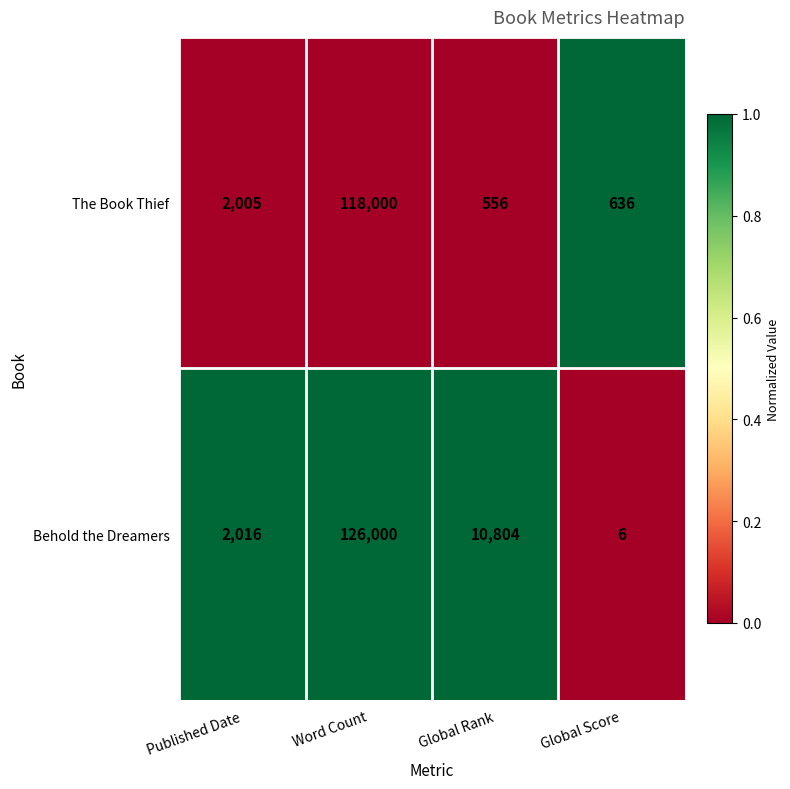

What is the difference between the highest and lowest values at Global Rank?

10248